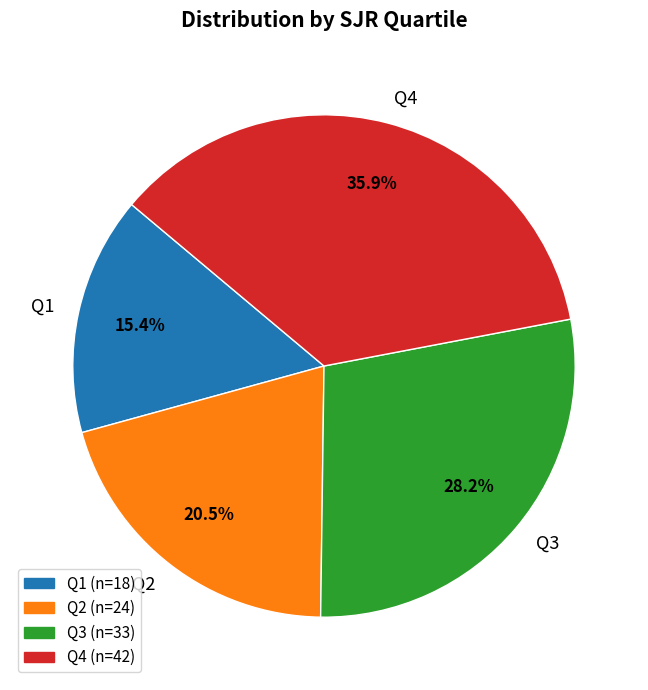

Approximately how many times larger is the value at Q3 compared to Q1?

1.8